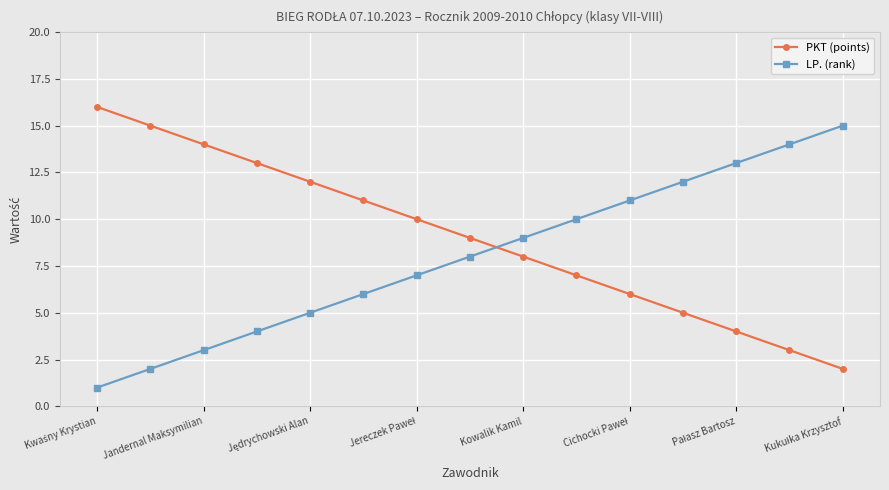

What is the average value of the PKT (points) series?

9